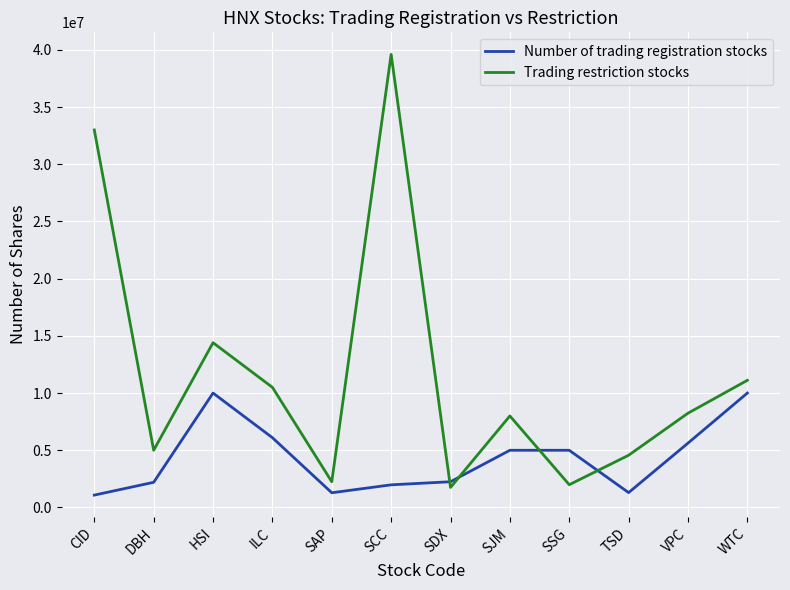

What is the sum of all Trading restriction stocks values?

140404644